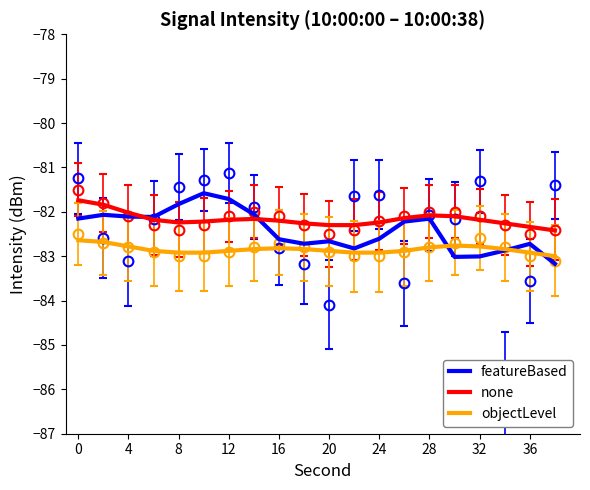

The featureBased series shows -82.1 at 28. True or false?

True